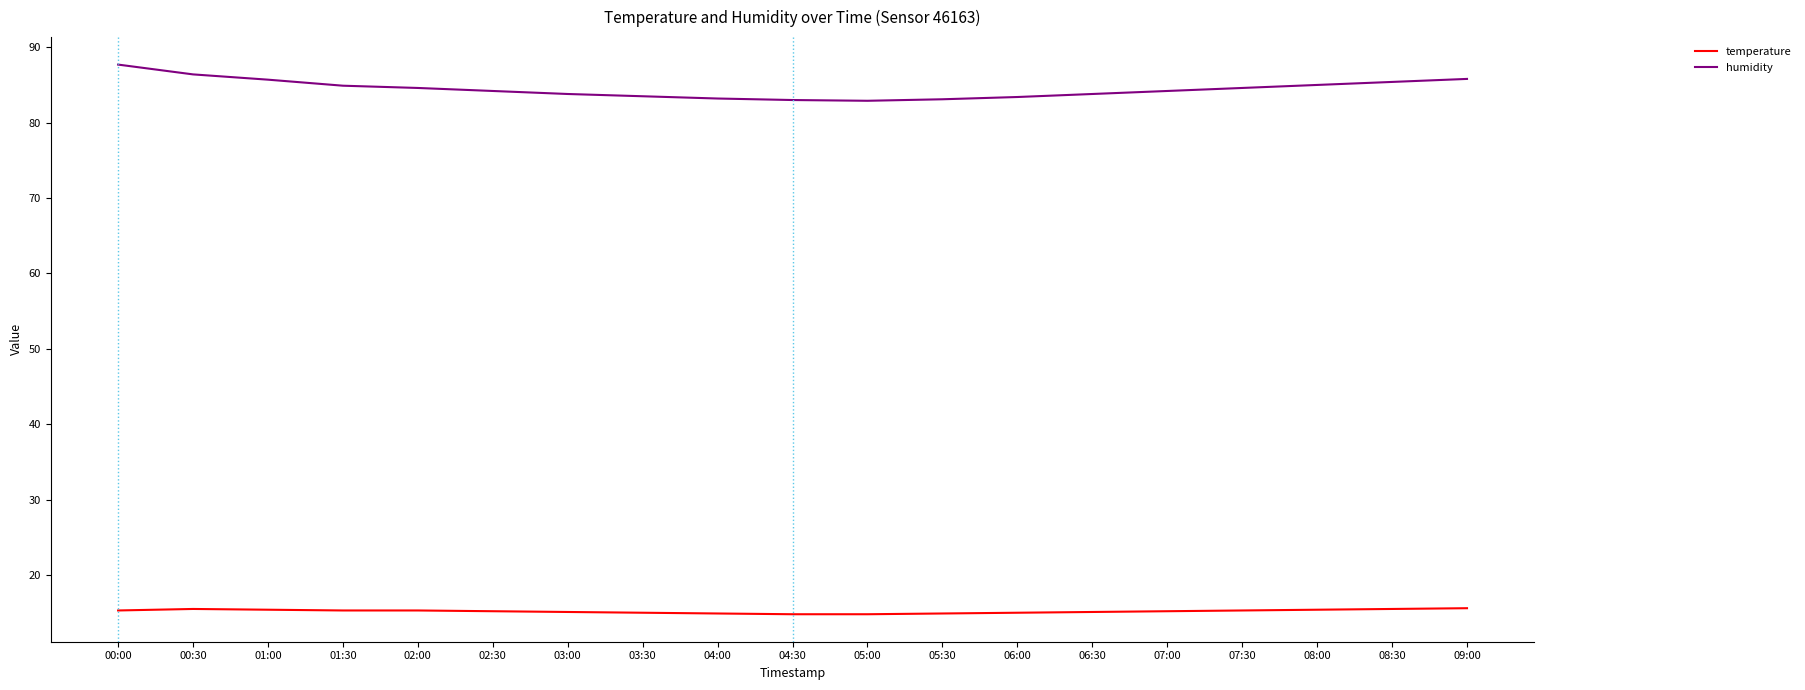

What are all the series names shown in the legend?

temperature, humidity